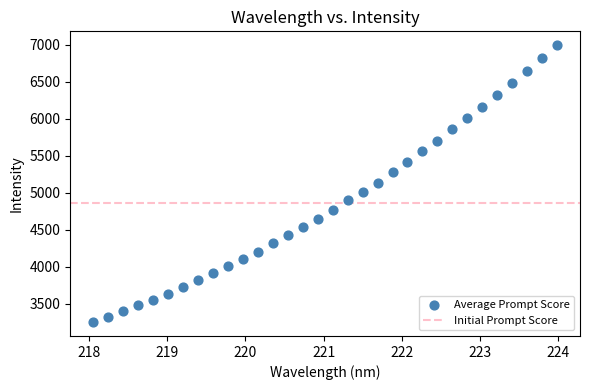

What is the range of Y values (max minus min)?

3745.4